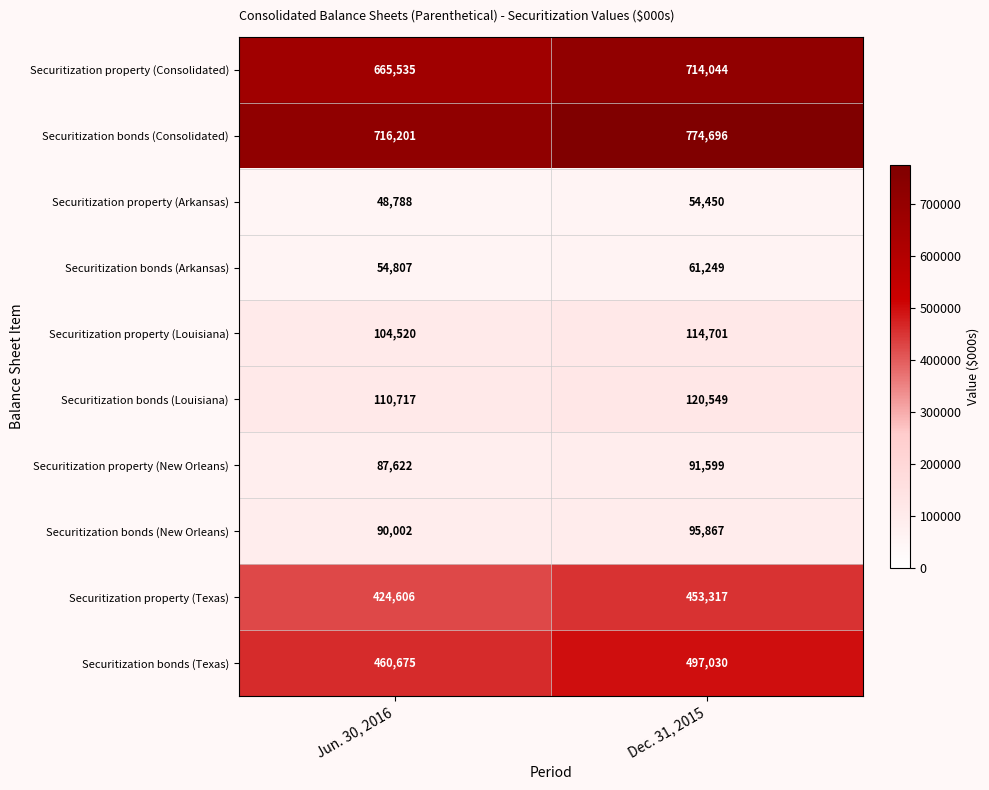

Reading right to left, what are all the values shown in this chart?

Securitization property (Consolidated): 714044	665535
Securitization bonds (Consolidated): 774696	716201
Securitization property (Arkansas): 54450	48788
Securitization bonds (Arkansas): 61249	54807
Securitization property (Louisiana): 114701	104520
Securitization bonds (Louisiana): 120549	110717
Securitization property (New Orleans): 91599	87622
Securitization bonds (New Orleans): 95867	90002
Securitization property (Texas): 453317	424606
Securitization bonds (Texas): 497030	460675